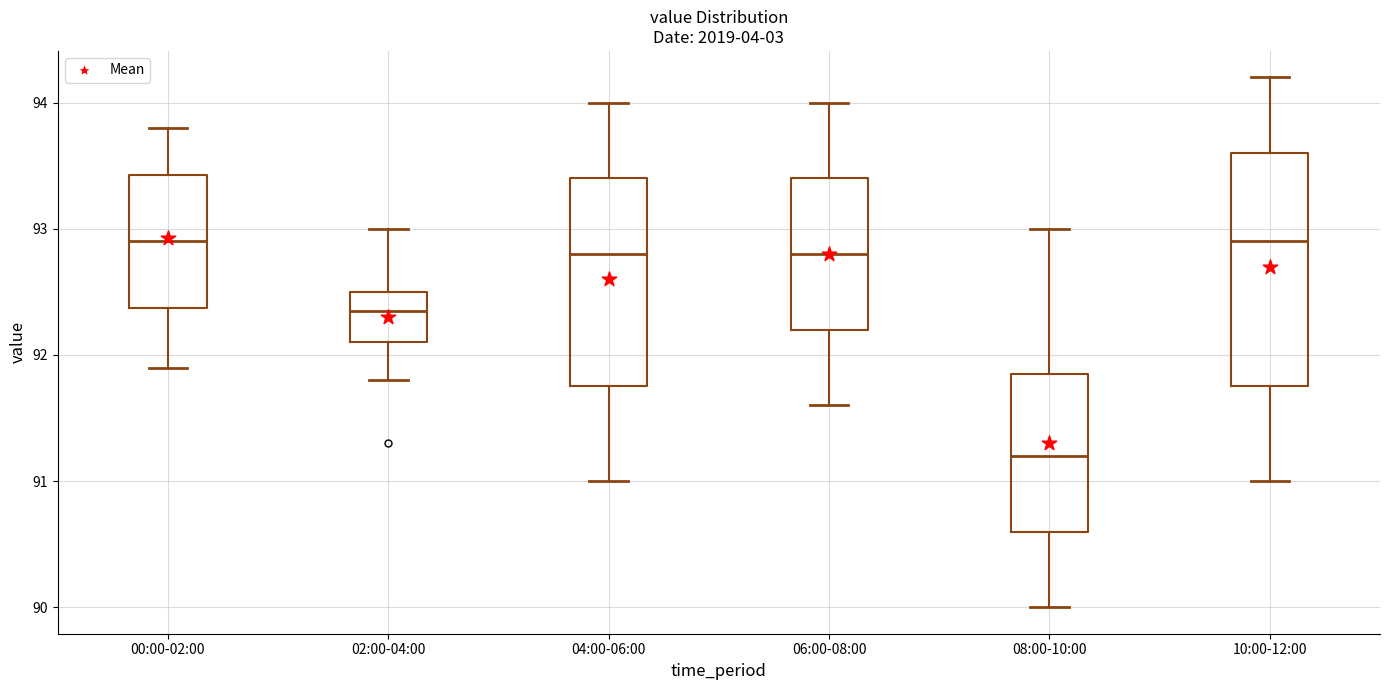

Reading left to right, transcribe this box plot: for each box, give where its median line is, the range the box spans, and where its two whiskers end, as read against the y-axis. The values are not printed on the chart, so give them approximately, as read against the axis.

00:00-02:00: median 92.9, box 92.4 to 93.4, whiskers 91.9 to 93.8
02:00-04:00: median 92.4, box 92.1 to 92.5, whiskers 91.8 to 93.0
04:00-06:00: median 92.8, box 91.8 to 93.4, whiskers 91.0 to 94.0
06:00-08:00: median 92.8, box 92.2 to 93.4, whiskers 91.6 to 94.0
08:00-10:00: median 91.2, box 90.6 to 91.9, whiskers 90.0 to 93.0
10:00-12:00: median 92.9, box 91.8 to 93.6, whiskers 91.0 to 94.2